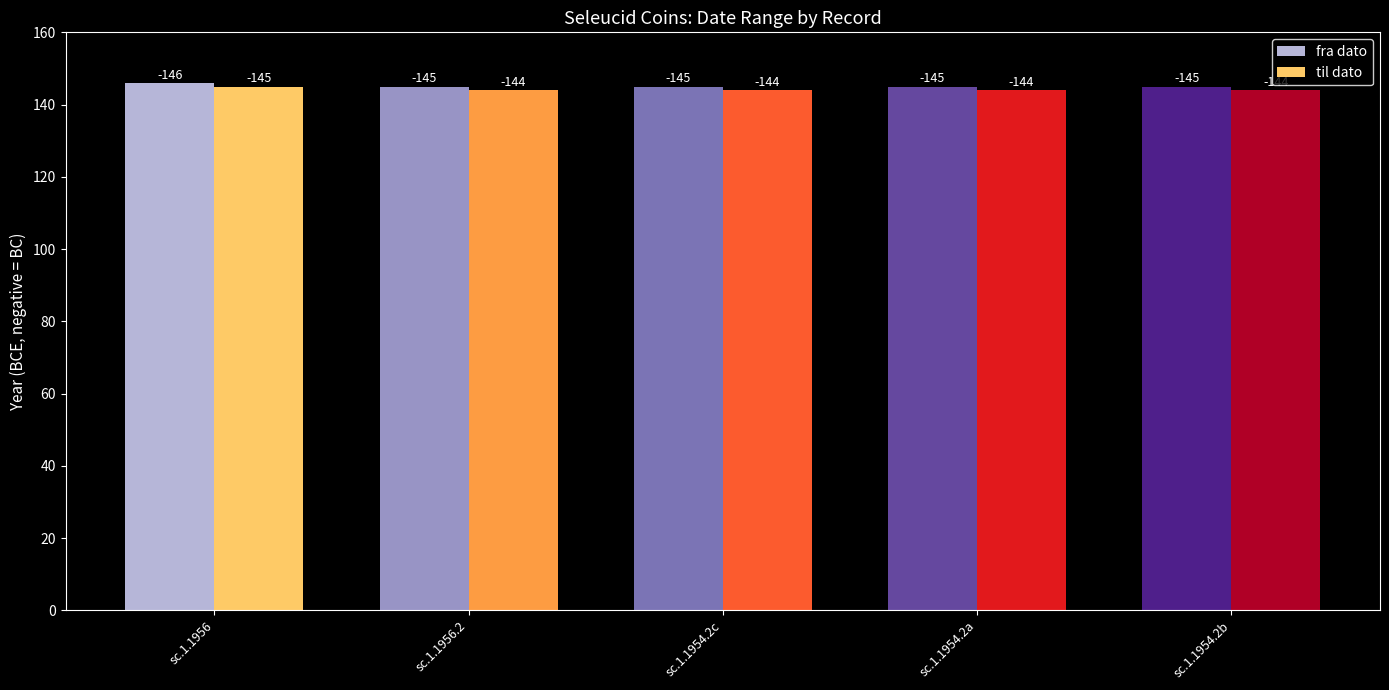

Reading right to left, list all the values displayed in this chart.

fra dato: sc.1.1954.2b=145	sc.1.1954.2a=145	sc.1.1954.2c=145	sc.1.1956.2=145	sc.1.1956=146
til dato: sc.1.1954.2b=144	sc.1.1954.2a=144	sc.1.1954.2c=144	sc.1.1956.2=144	sc.1.1956=145